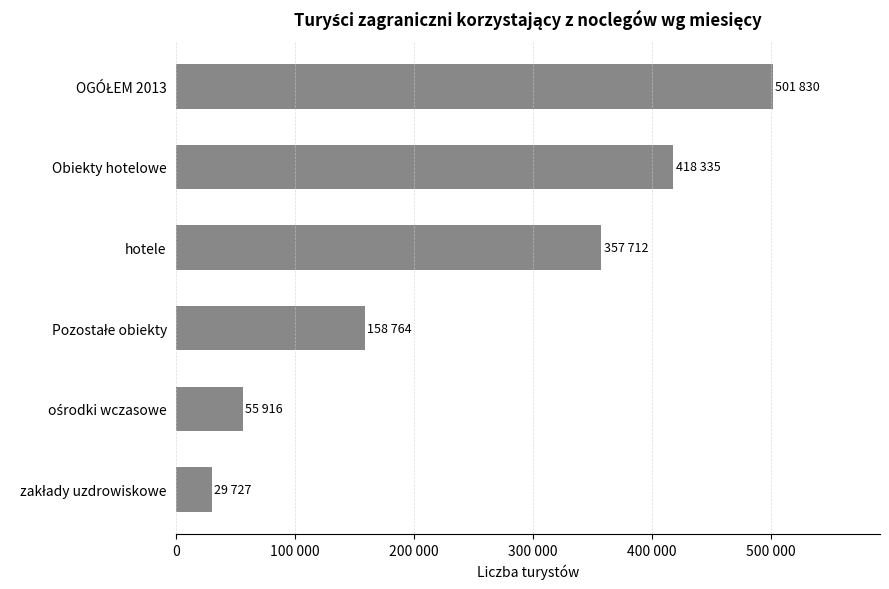

What is the minimum value shown in the chart?

29727